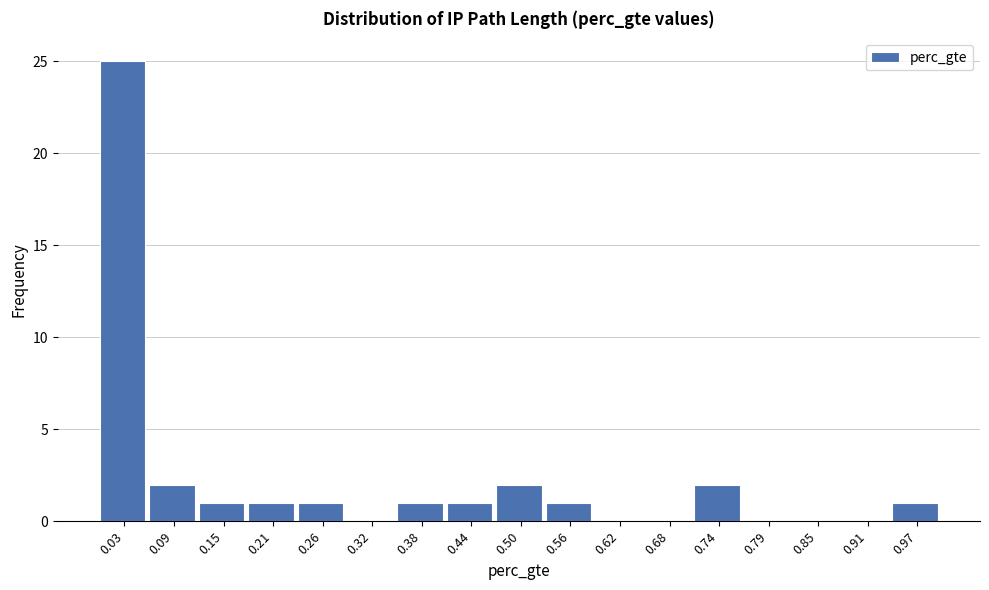

Which range on the x-axis has the tallest bar?

0.00 to 0.06